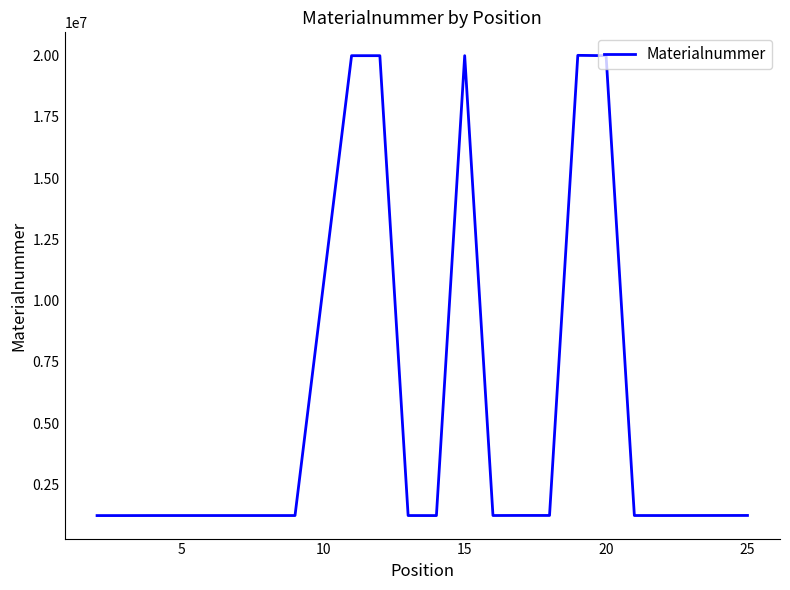

What is the difference between the second highest and second lowest values?

18782043